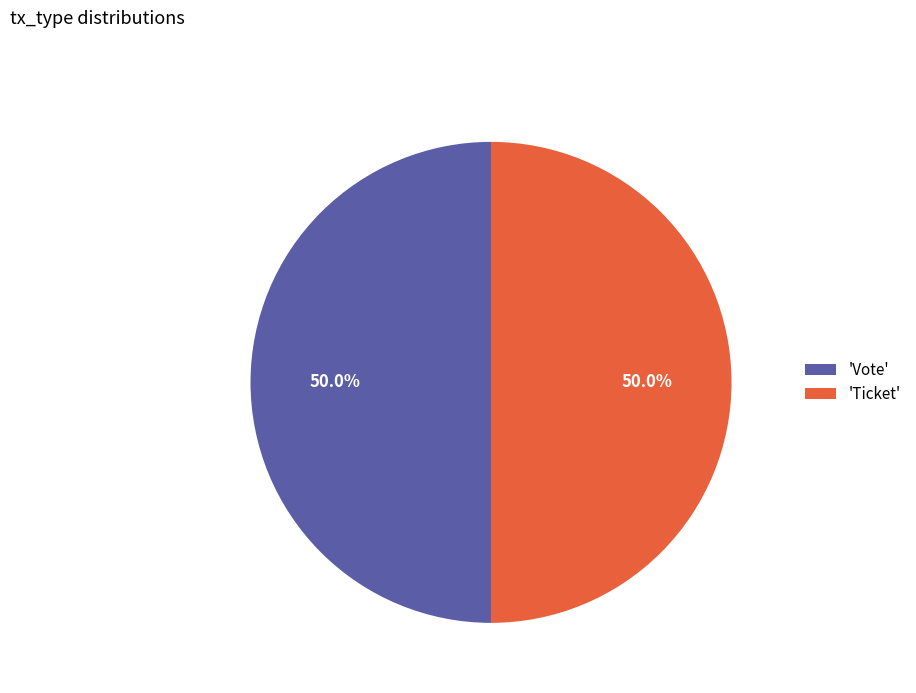

What is the ratio of the value at 'Vote' to the value at 'Ticket'?

1.0